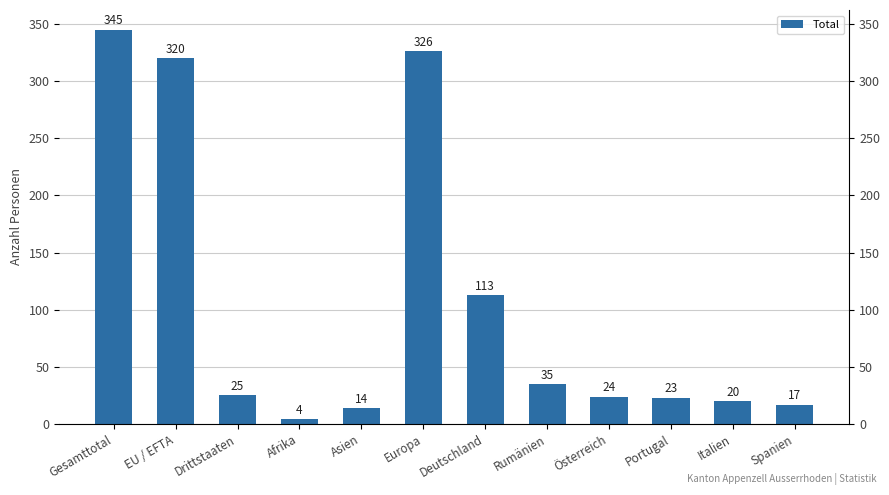

Reading right to left, what are all the values shown in this chart?

Spanien=17	Italien=20	Portugal=23	Österreich=24	Rumänien=35	Deutschland=113	Europa=326	Asien=14	Afrika=4	Drittstaaten=25	EU / EFTA=320	Gesamttotal=345